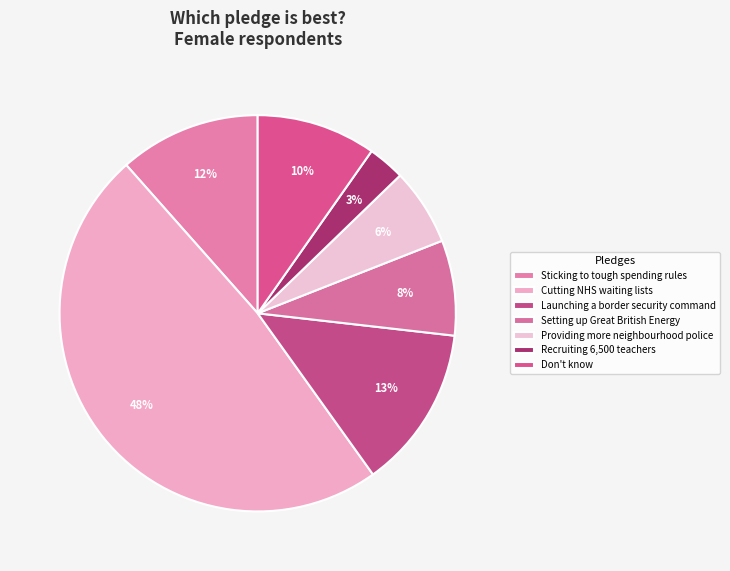

How much of the chart is everything except Recruiting 6,500 teachers?

97.0%